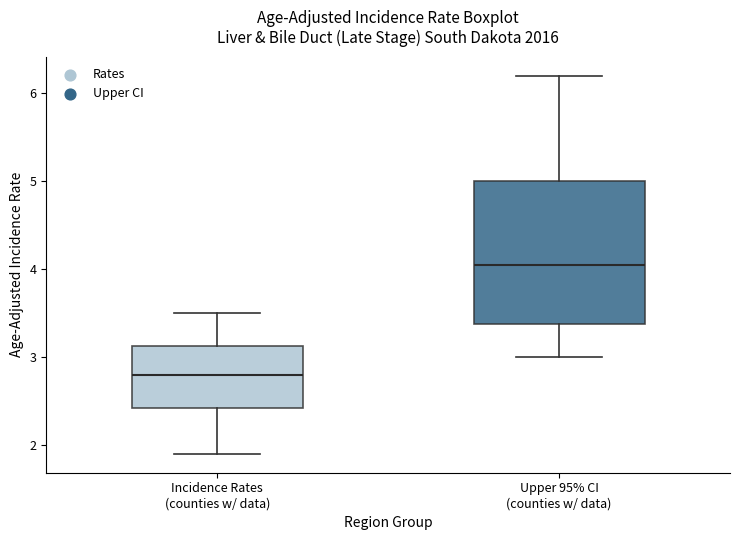

Where is the upper edge of the box for Incidence Rates (counties w/ data) on the y-axis? The values are not printed on the chart, so give them approximately, as read against the axis.

3.1